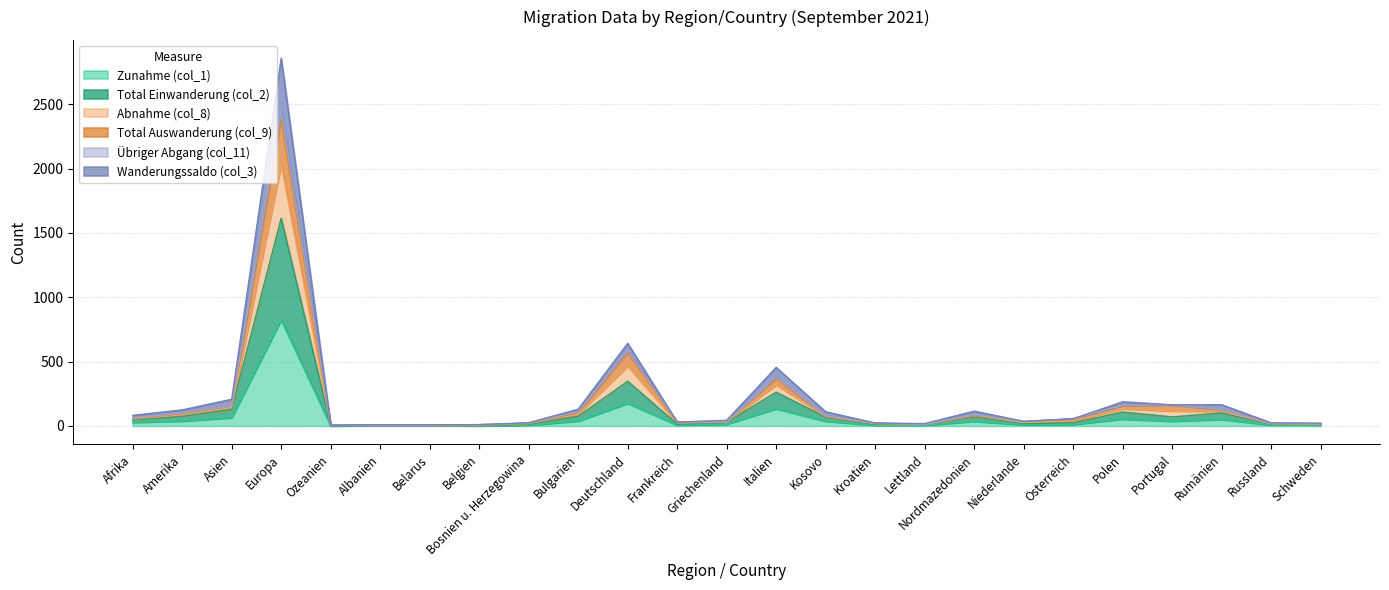

Is the value of Total Auswanderung (col_9) at Frankreich greater than the value of Zunahme (col_1) at Ozeanien?

Yes